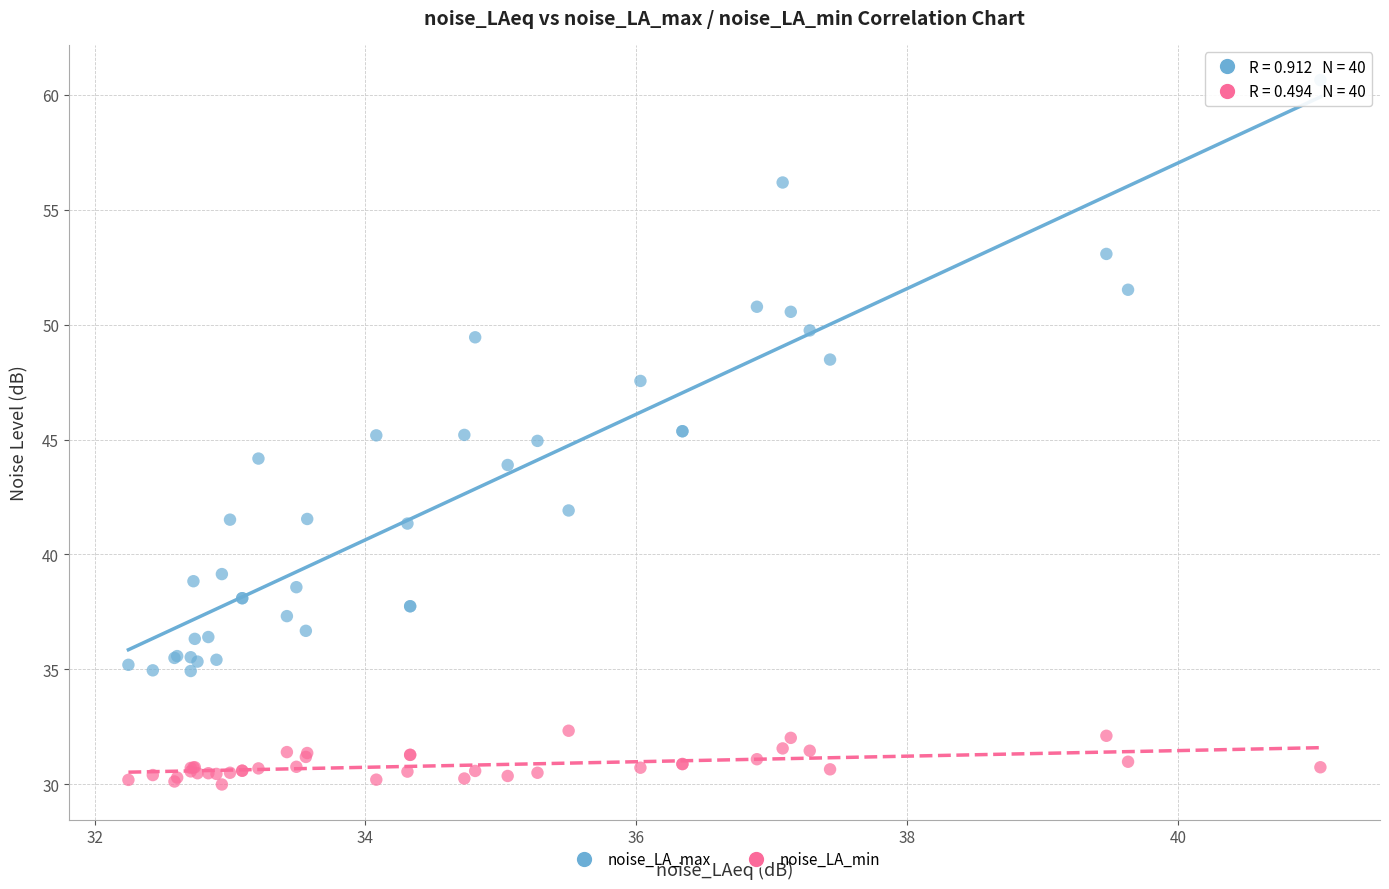

Which series has the largest Y range (max minus min)?

noise_LA_max